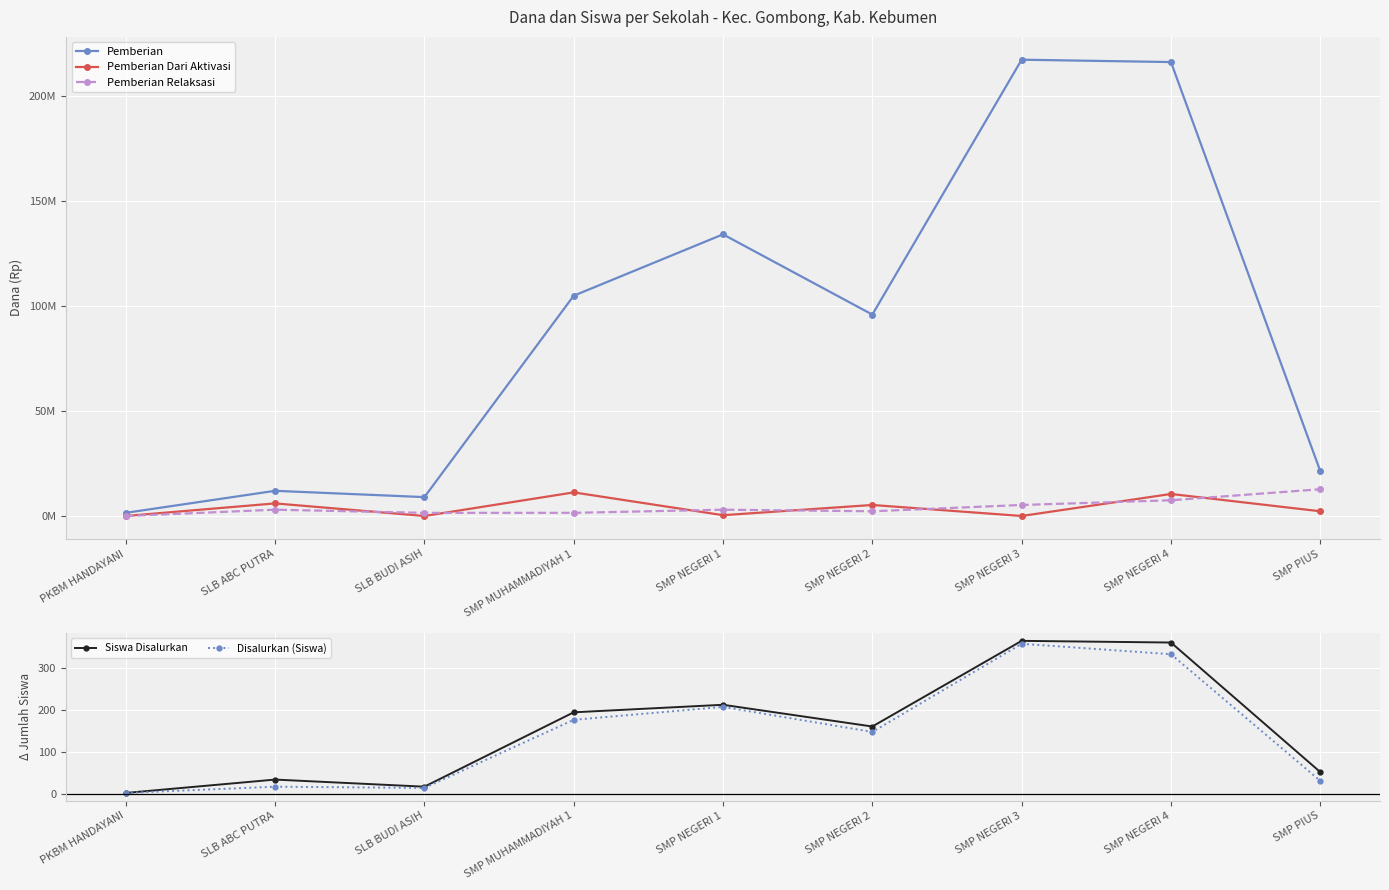

Reading right to left, what are all the values shown in this chart?

Pemberian: SMP PIUS=21375000	SMP NEGERI 4=216375000	SMP NEGERI 3=217500000	SMP NEGERI 2=96000000	SMP NEGERI 1=134250000	SMP MUHAMMADIYAH 1=105000000	SLB BUDI ASIH=9000000	SLB ABC PUTRA=12000000	PKBM HANDAYANI=1500000
Pemberian Dari Aktivasi: SMP PIUS=2250000	SMP NEGERI 4=10500000	SMP NEGERI 3=0	SMP NEGERI 2=5250000	SMP NEGERI 1=375000	SMP MUHAMMADIYAH 1=11250000	SLB BUDI ASIH=0	SLB ABC PUTRA=6000000	PKBM HANDAYANI=0
Pemberian Relaksasi: SMP PIUS=12750000	SMP NEGERI 4=7500000	SMP NEGERI 3=5250000	SMP NEGERI 2=2250000	SMP NEGERI 1=3000000	SMP MUHAMMADIYAH 1=1500000	SLB BUDI ASIH=1500000	SLB ABC PUTRA=3000000	PKBM HANDAYANI=0
Siswa Disalurkan: SMP PIUS=52	SMP NEGERI 4=362	SMP NEGERI 3=366	SMP NEGERI 2=161	SMP NEGERI 1=213	SMP MUHAMMADIYAH 1=195	SLB BUDI ASIH=17	SLB ABC PUTRA=34	PKBM HANDAYANI=2
Disalurkan (Siswa): SMP PIUS=31	SMP NEGERI 4=334	SMP NEGERI 3=359	SMP NEGERI 2=148	SMP NEGERI 1=208	SMP MUHAMMADIYAH 1=177	SLB BUDI ASIH=14	SLB ABC PUTRA=17	PKBM HANDAYANI=2